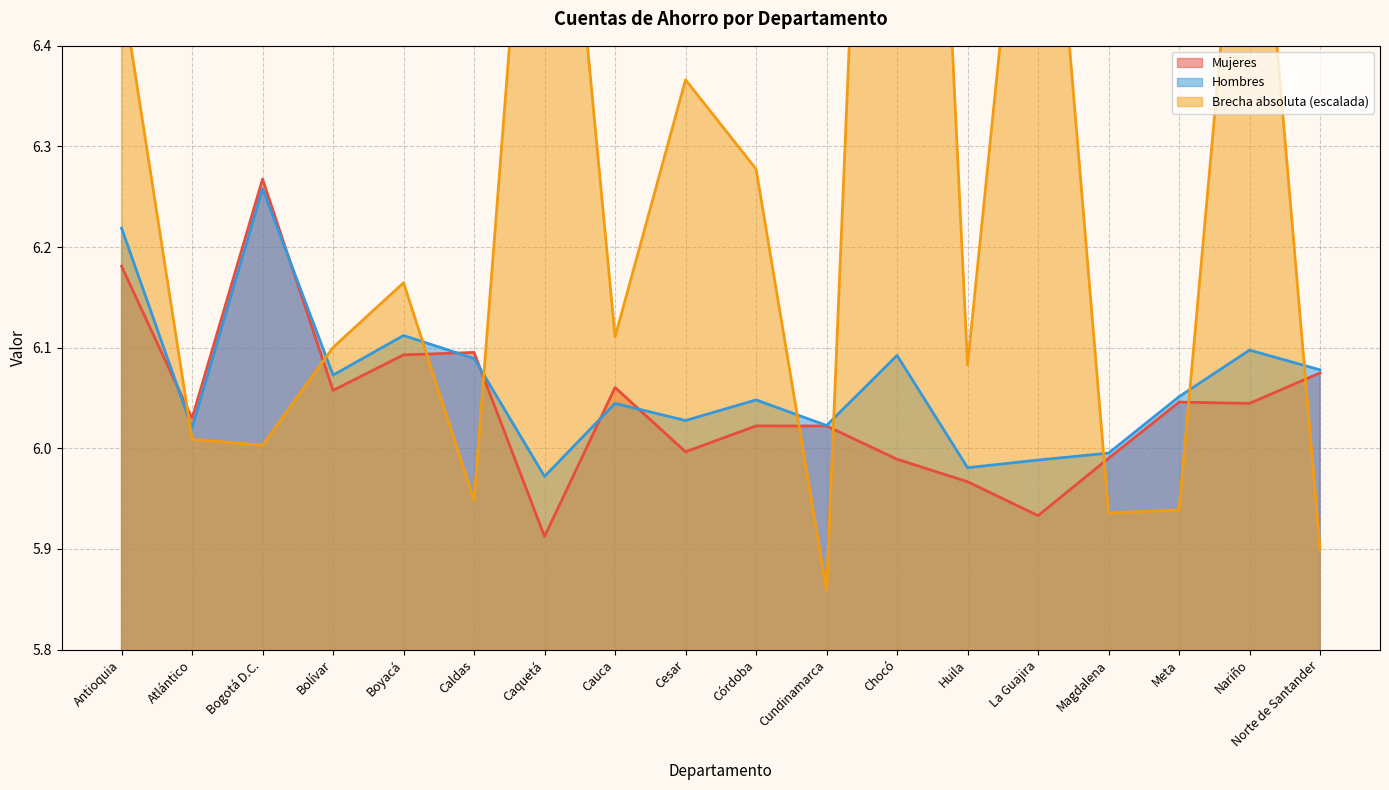

What is the value of the Hombres point at the 15th from the left?

6.0